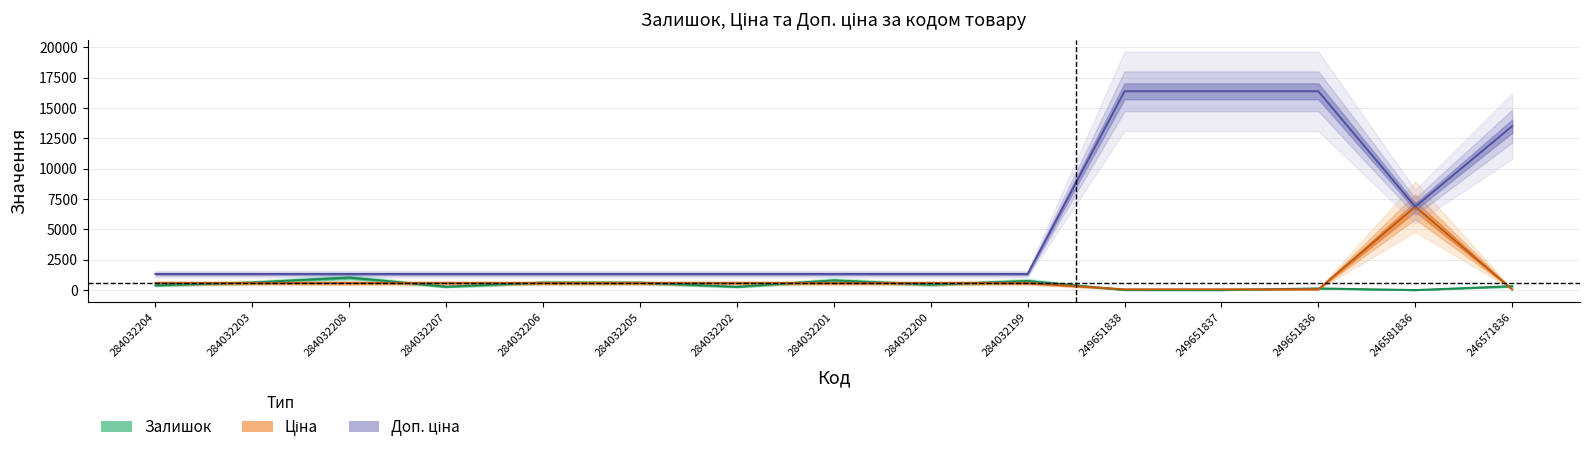

True or false: Доп. ціна and Ціна intersect in this chart.

False